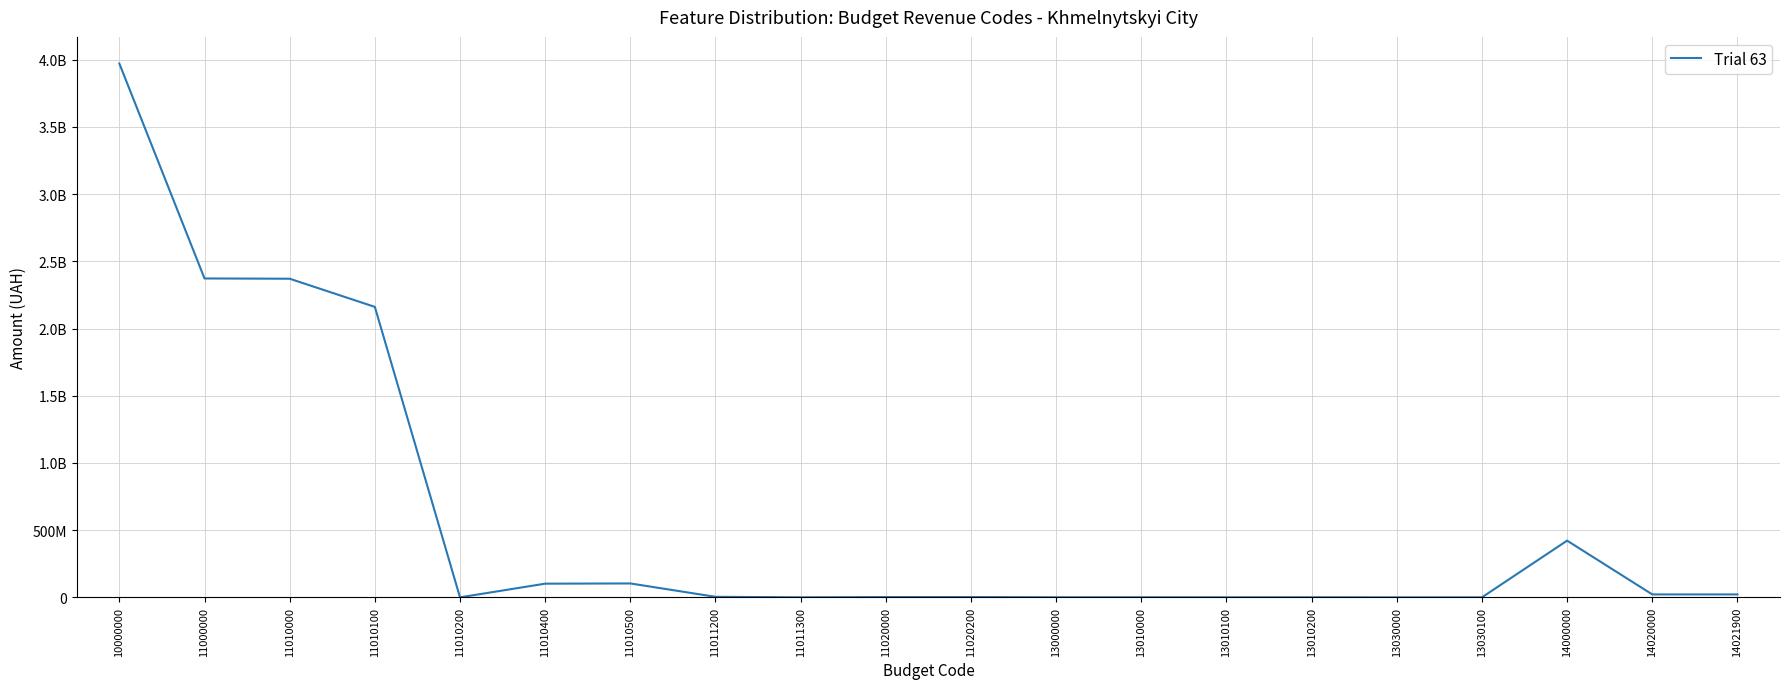

Reading left to right, list all the values displayed in this chart.

3970880988.5	2372331160.5	2370331160.5	2160851160.5	0.0	101755000.0	103410000.0	3965000.0	350000.0	2000000.0	2000000.0	650000.0	630000.0	230000.0	400000.0	20000.0	20000.0	421920000.0	21850000.0	21850000.0